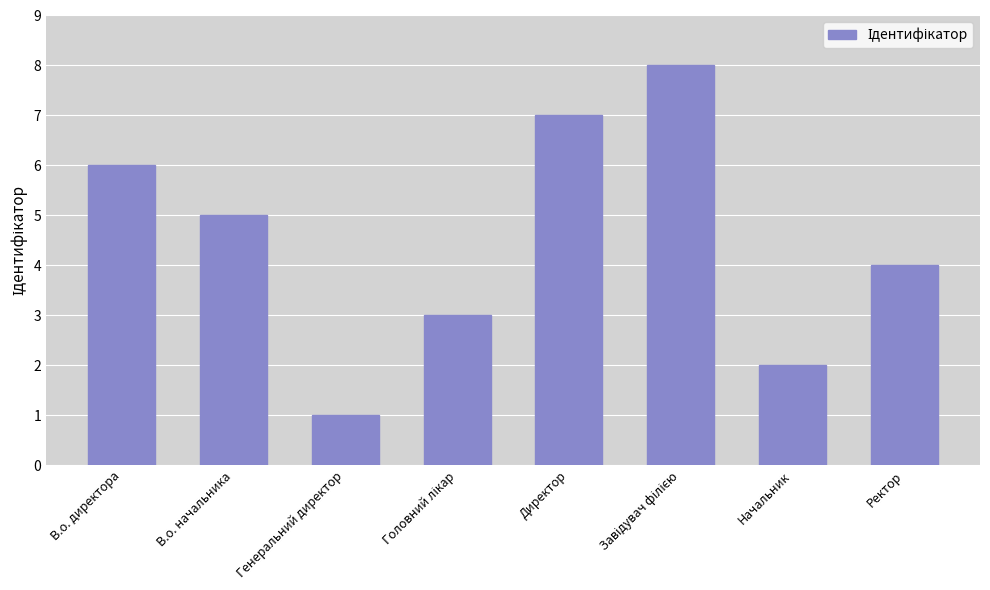

The value at Директор is 7. True or false?

True